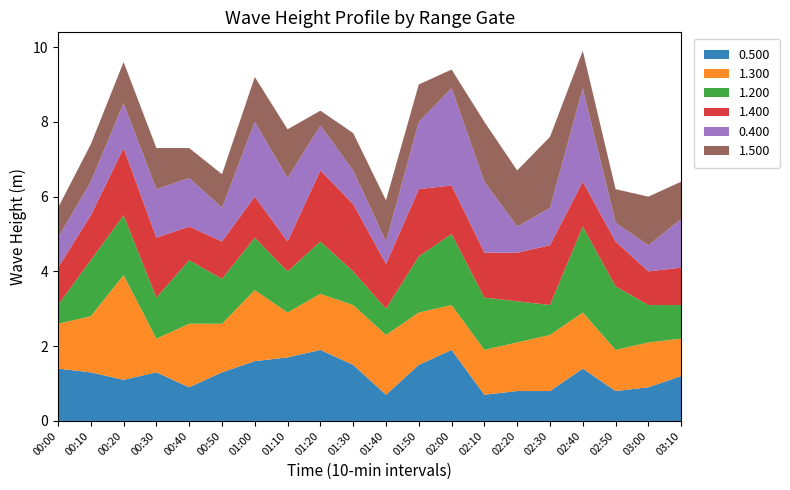

Reading right to left, transcribe all the data shown in this chart.

0.500: 1.2	0.9	0.8	1.4	0.8	0.8	0.7	1.9	1.5	0.7	1.5	1.9	1.7	1.6	1.3	0.9	1.3	1.1	1.3	1.4
1.300: 1.0	1.2	1.1	1.5	1.5	1.3	1.2	1.2	1.4	1.6	1.6	1.5	1.2	1.9	1.3	1.7	0.9	2.8	1.5	1.2
1.200: 0.9	1.0	1.7	2.3	0.8	1.1	1.4	1.9	1.5	0.7	0.9	1.4	1.1	1.4	1.2	1.7	1.1	1.6	1.5	0.5
1.400: 1.0	0.9	1.2	1.2	1.6	1.3	1.2	1.3	1.8	1.2	1.8	1.9	0.8	1.1	1.0	0.9	1.6	1.8	1.2	1.0
0.400: 1.3	0.7	0.5	2.5	1.0	0.7	1.9	2.6	1.8	0.6	0.9	1.2	1.7	2.0	0.9	1.3	1.3	1.2	0.9	0.8
1.500: 1.0	1.3	0.9	1.0	1.9	1.5	1.6	0.5	1.0	1.1	1.0	0.4	1.3	1.2	0.9	0.8	1.1	1.1	1.0	0.8